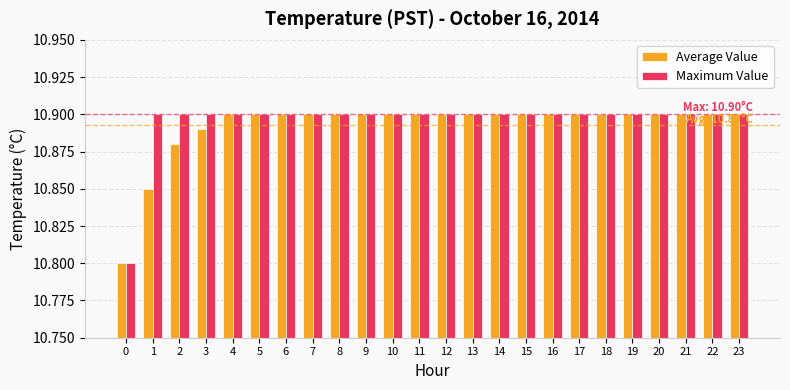

The Maximum Value series shows 10.8 at 0. True or false?

True